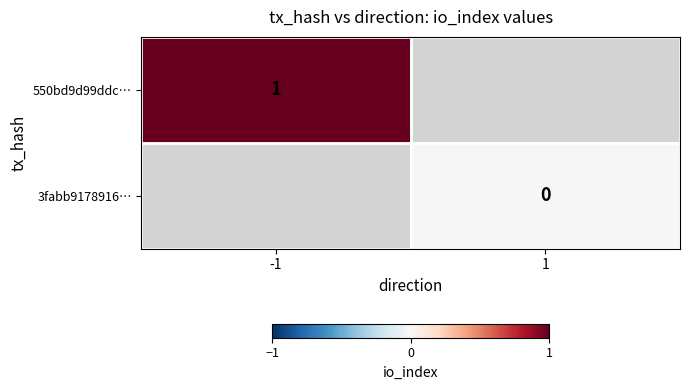

Is the value of 550bd9d99ddc… at -1 greater than the value of 3fabb9178916… at 1?

Yes